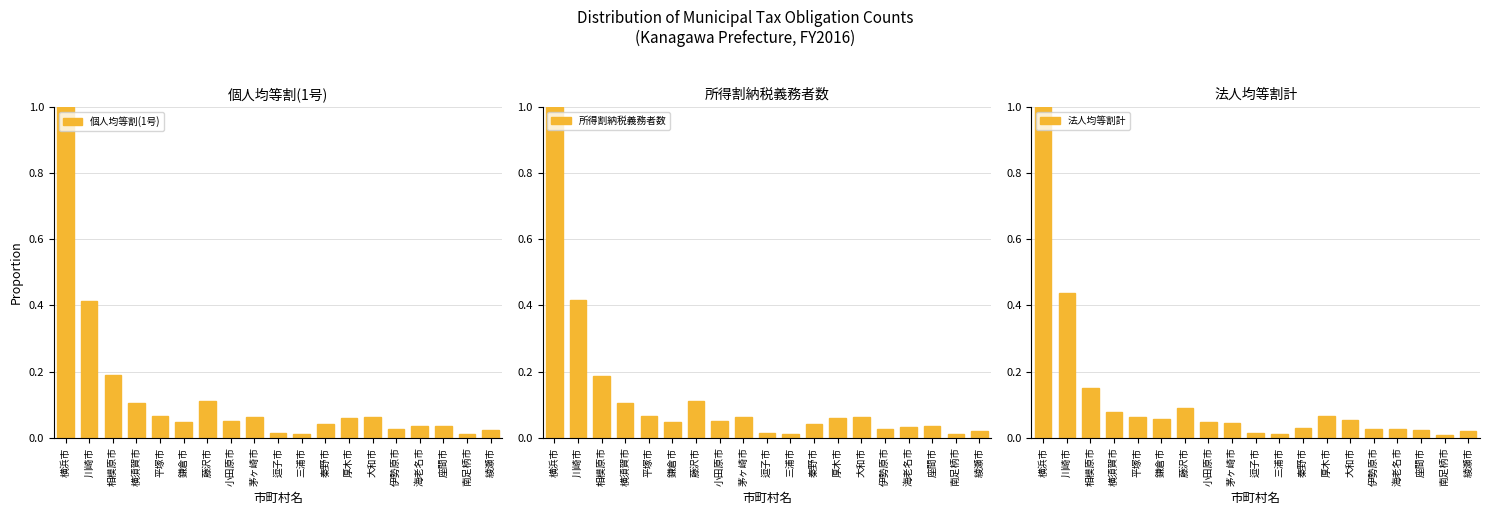

What position from the right is 平塚市?

15